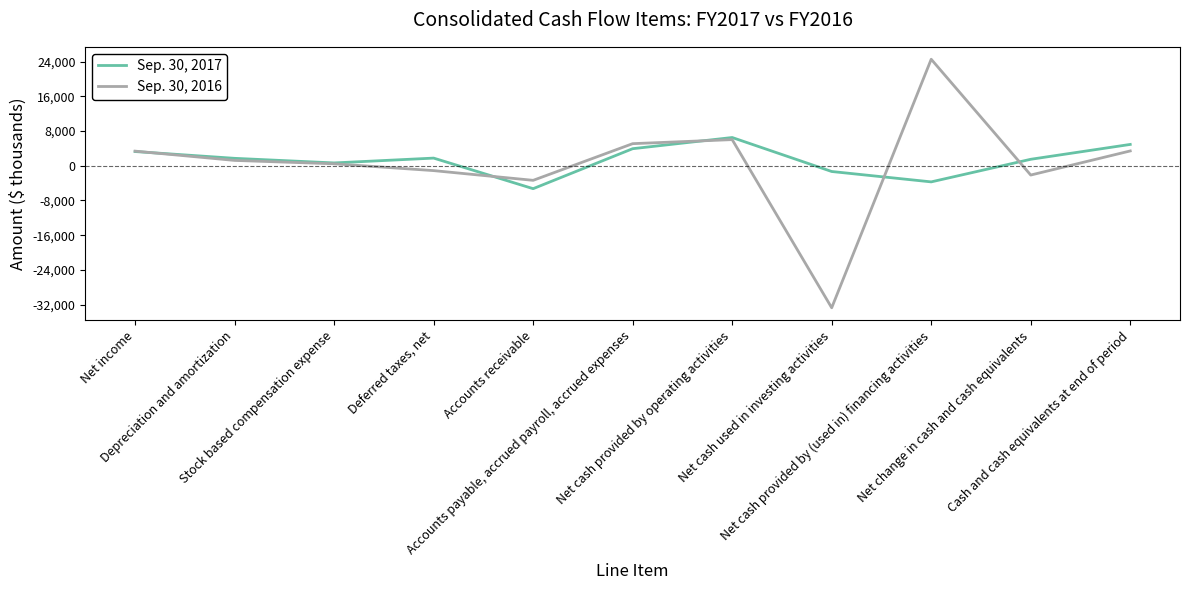

At which category does Sep. 30, 2016 reach its first local peak?

Net cash provided by operating activities